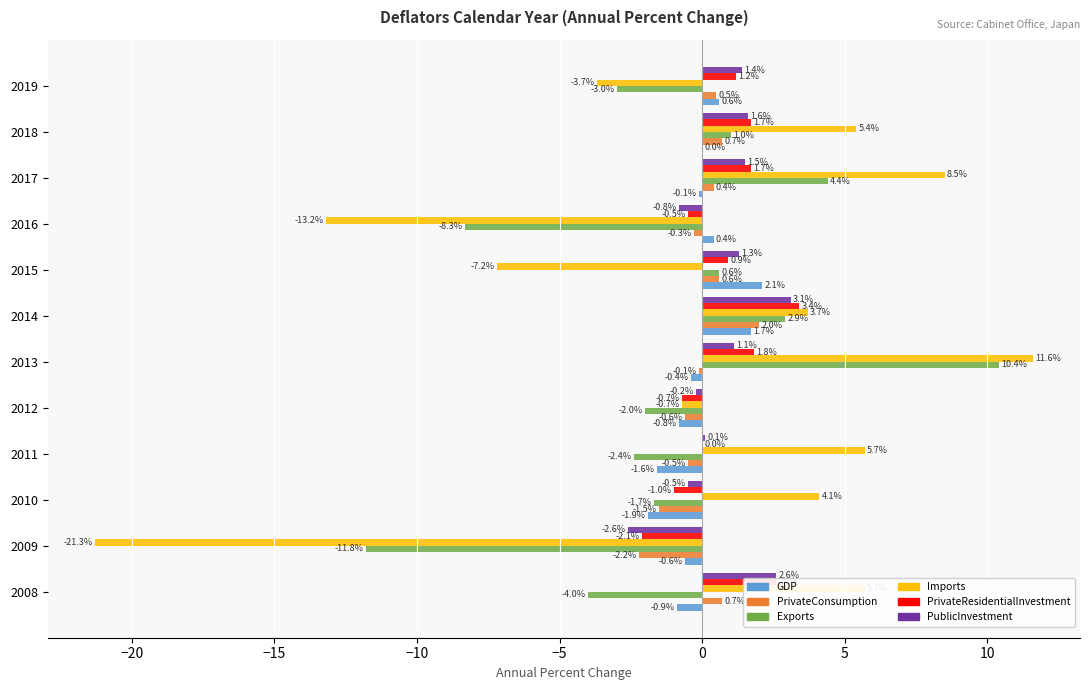

At which category is the sum across all series the highest?

2013